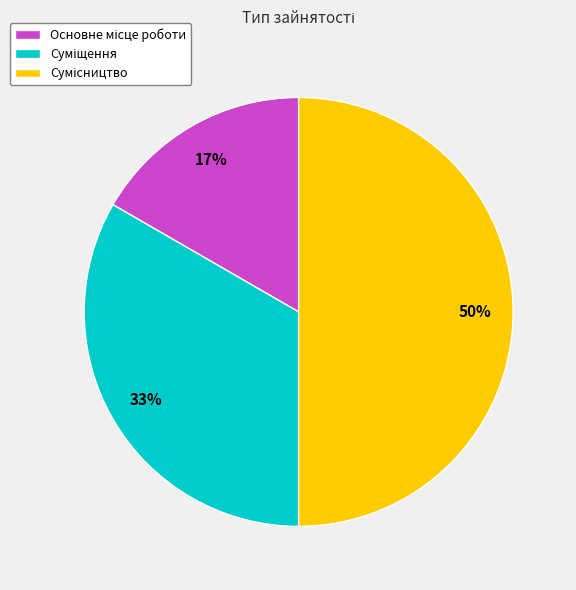

To the nearest percent, what is the difference between the largest and smallest slice percentages?

33%